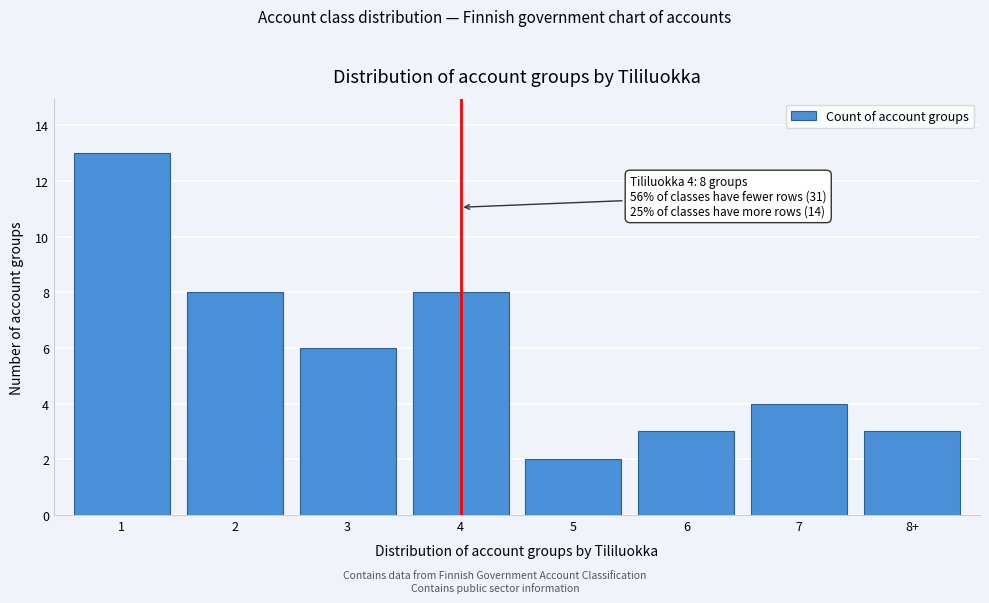

Reading left to right, what are all the values shown in this chart?

13	8	6	8	2	3	4	3